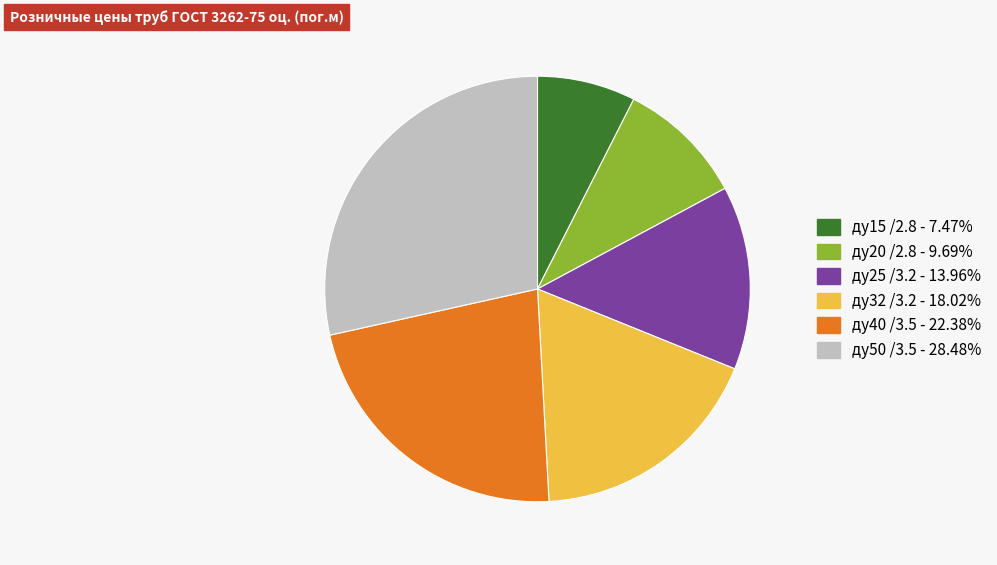

Count the number of slices in the pie.

6